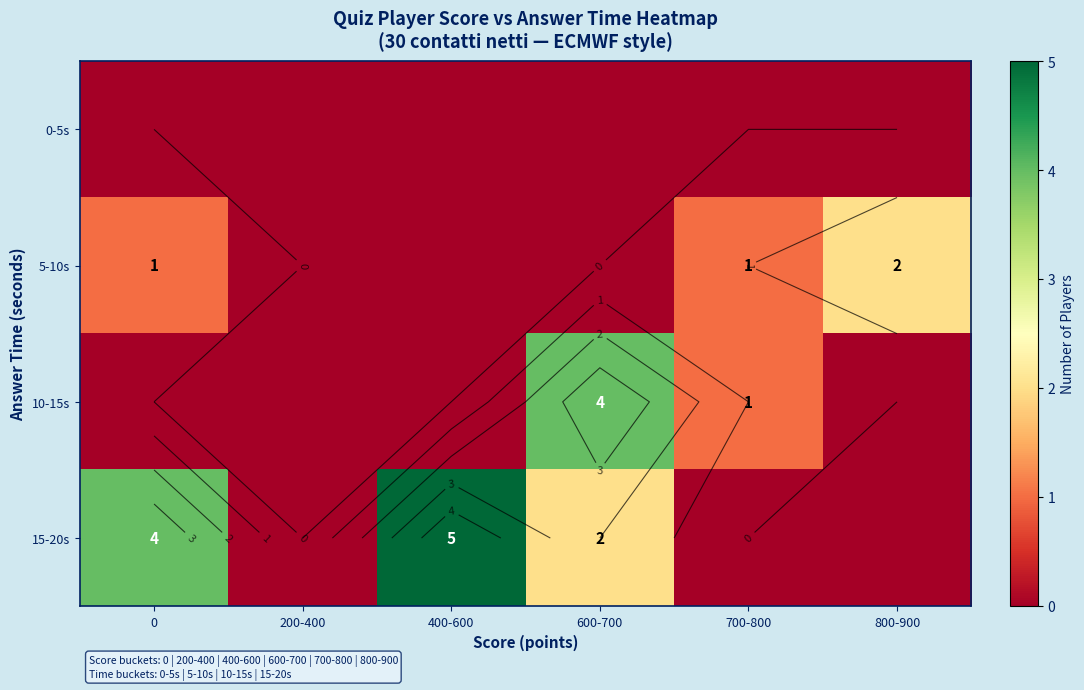

At how many categories does at least one series exceed 4?

1